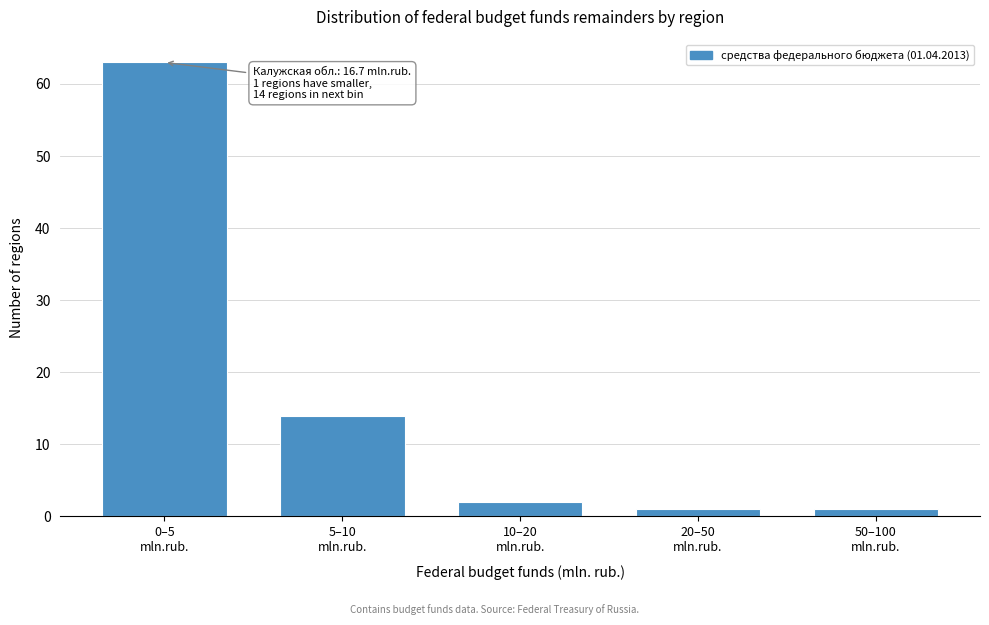

Reading left to right, list all the values displayed in this chart.

63	14	2	1	1